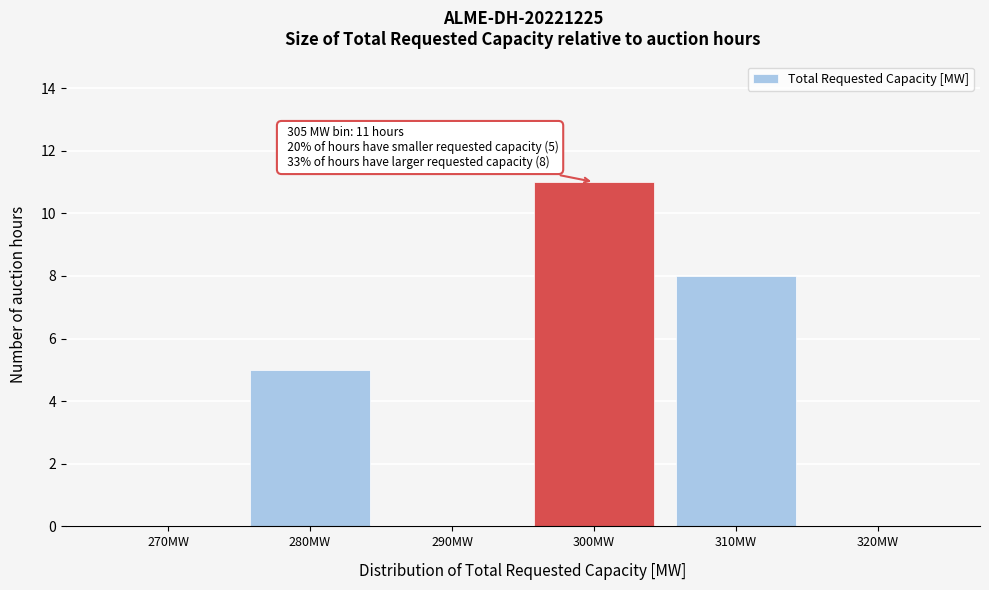

Reading left to right, what are all the values shown in this chart?

270MW=0	280MW=5	290MW=0	300MW=11	310MW=8	320MW=0